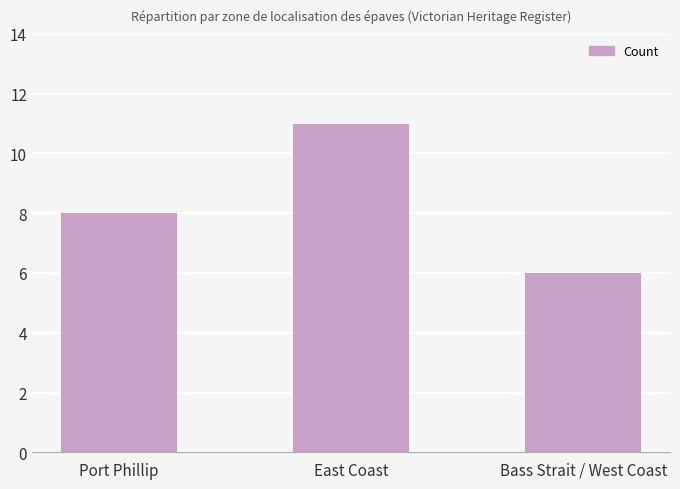

At which category does the chart reach its peak across all series?

East Coast